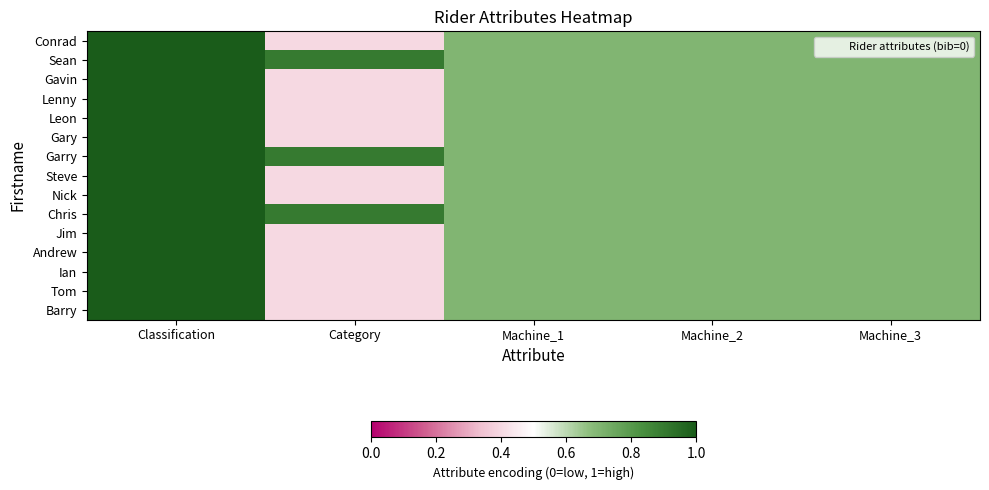

How many series are shown in this chart?

15